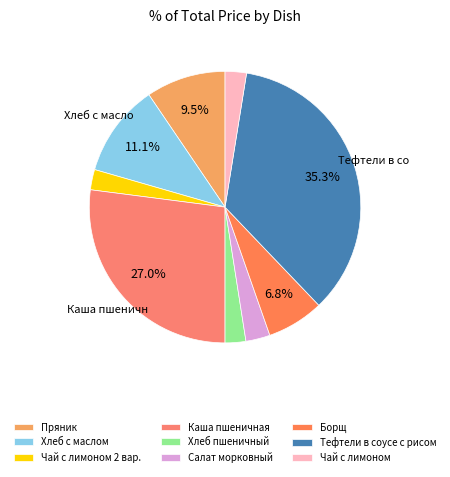

Between Хлеб пшеничный and Салат морковный, which is larger?

Салат морковный